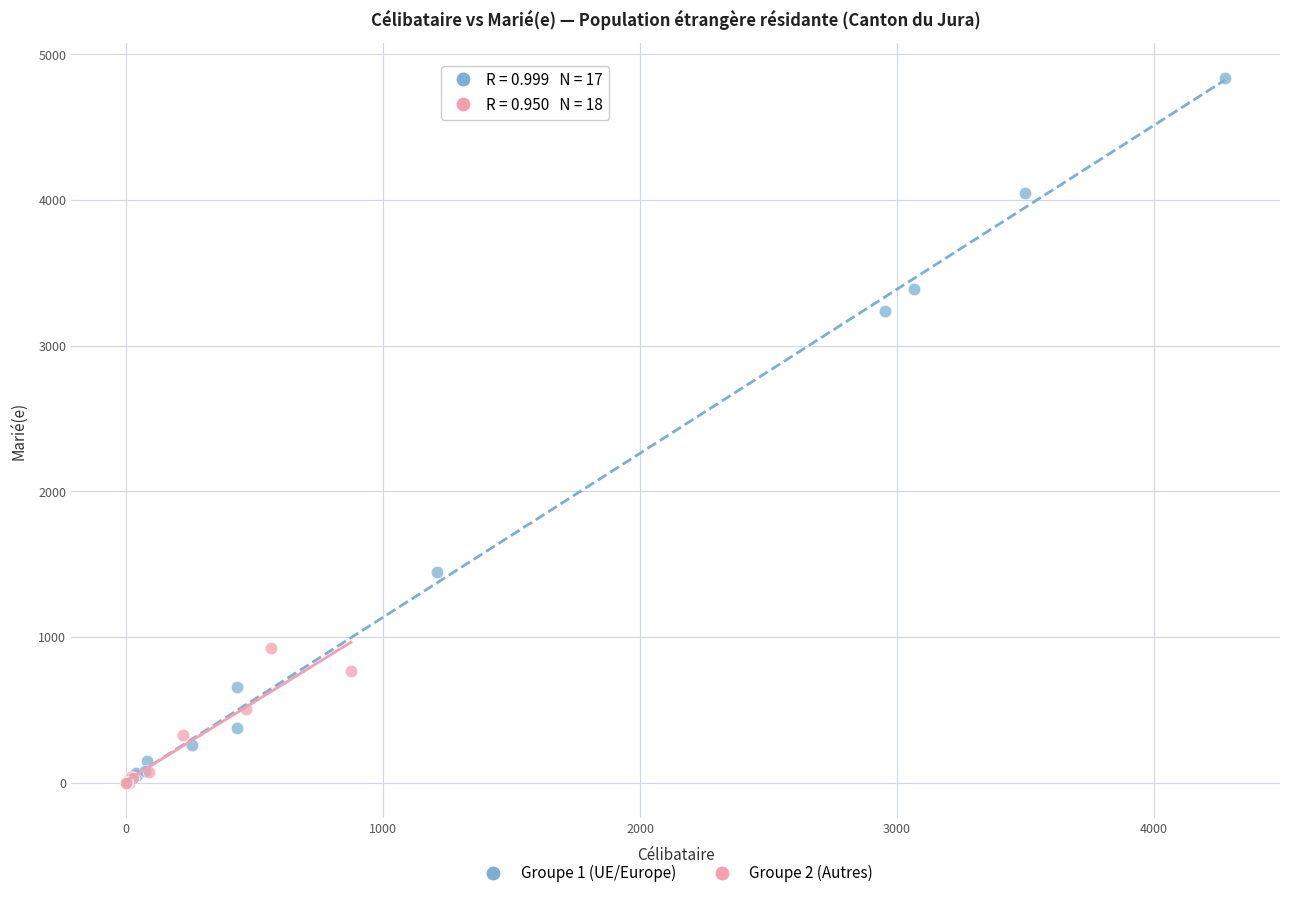

Which series reaches the maximum Y coordinate?

Groupe 1 (UE/Europe)